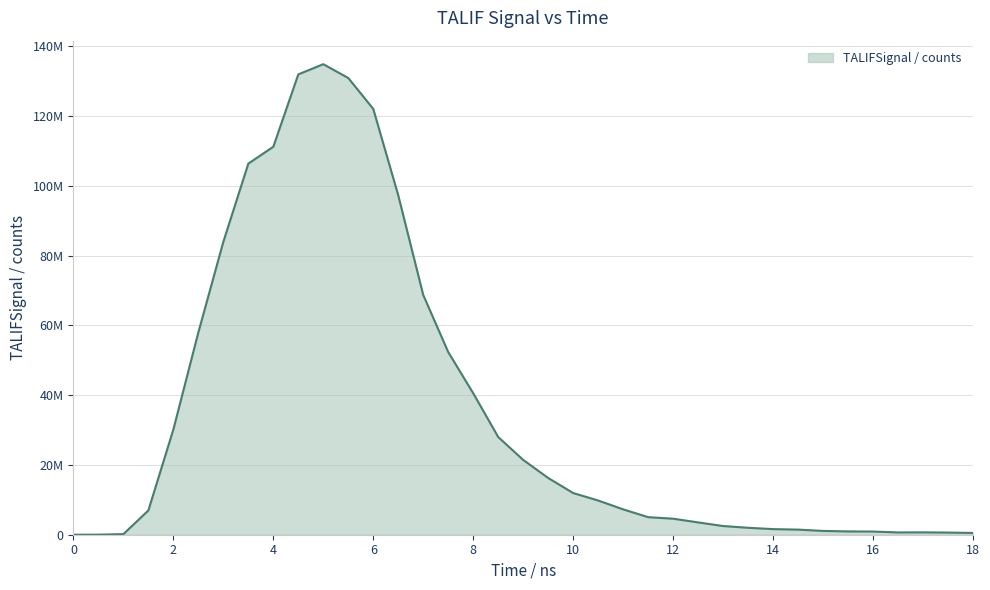

What is the label of the 14th point from the left?

6.5